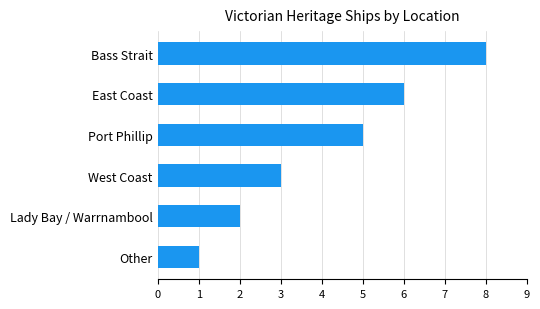

Reading bottom to top, list all the values displayed in this chart.

Other=1	Lady Bay / Warrnambool=2	West Coast=3	Port Phillip=5	East Coast=6	Bass Strait=8